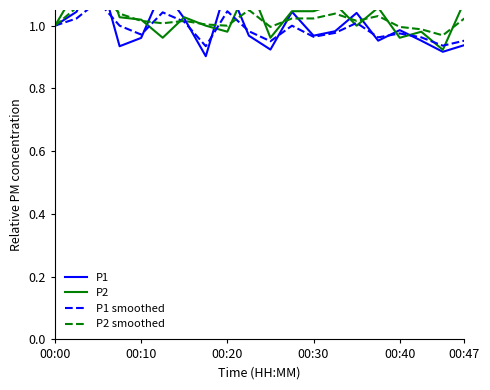

At which category is the sum across all series the highest?

00:20